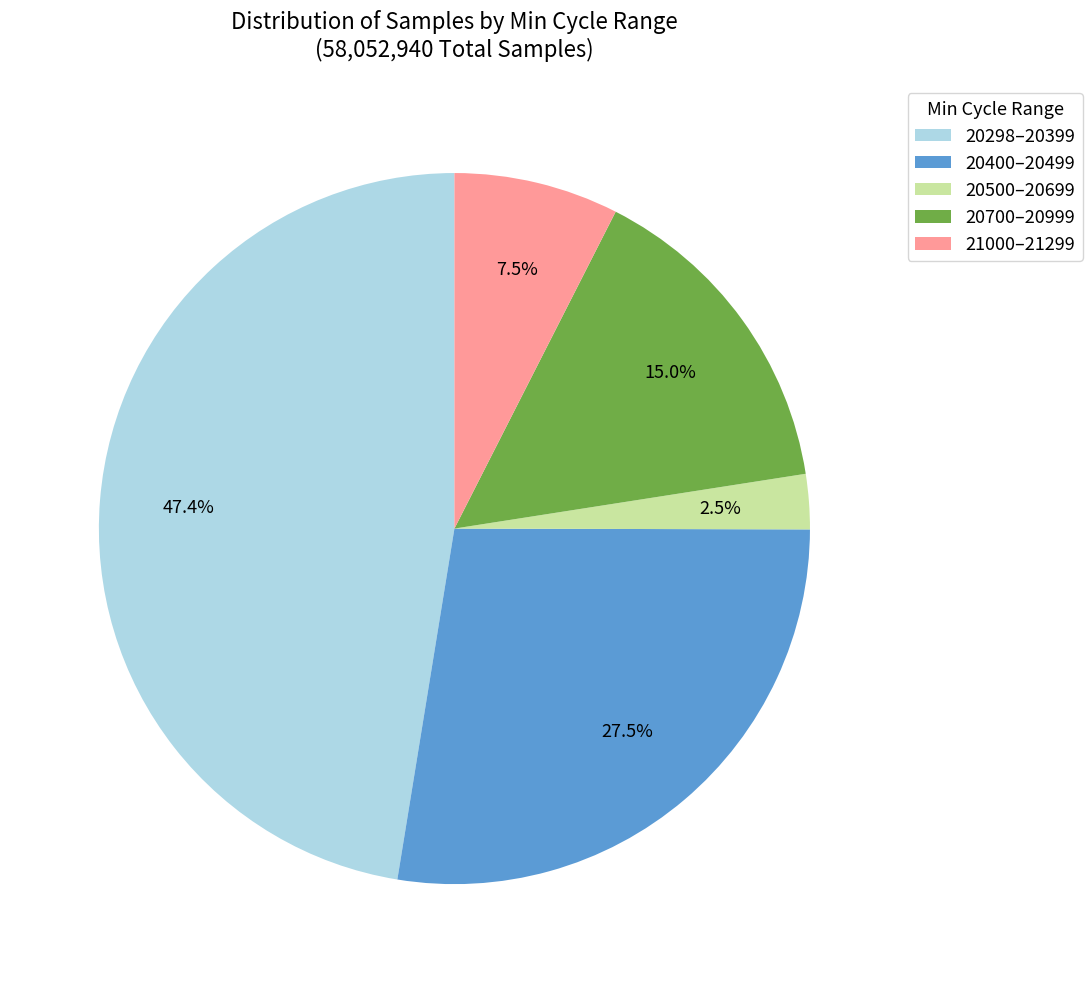

Does any single category account for the majority?

No